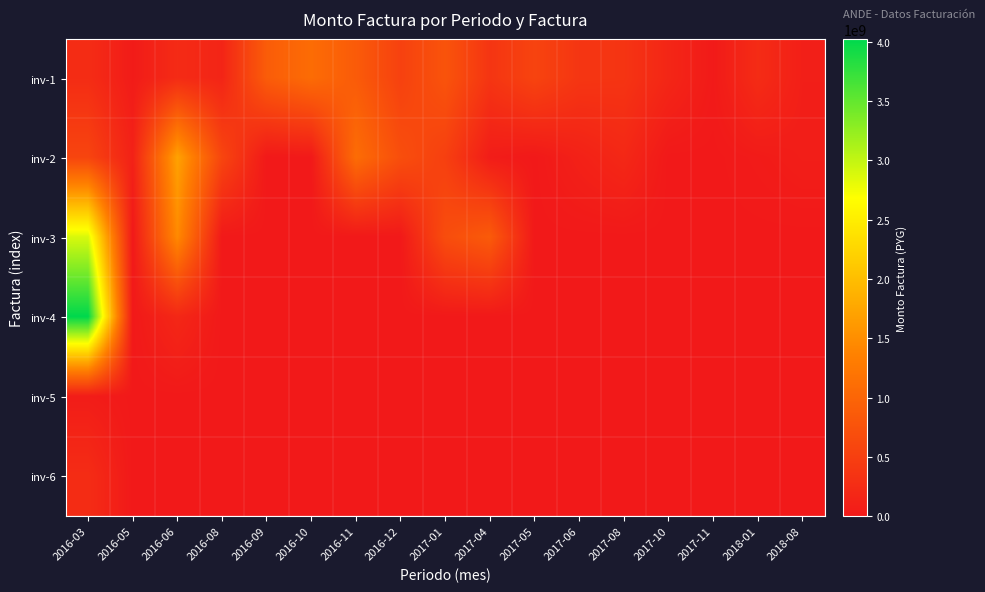

Which series has the largest range (max minus min)?

inv-4